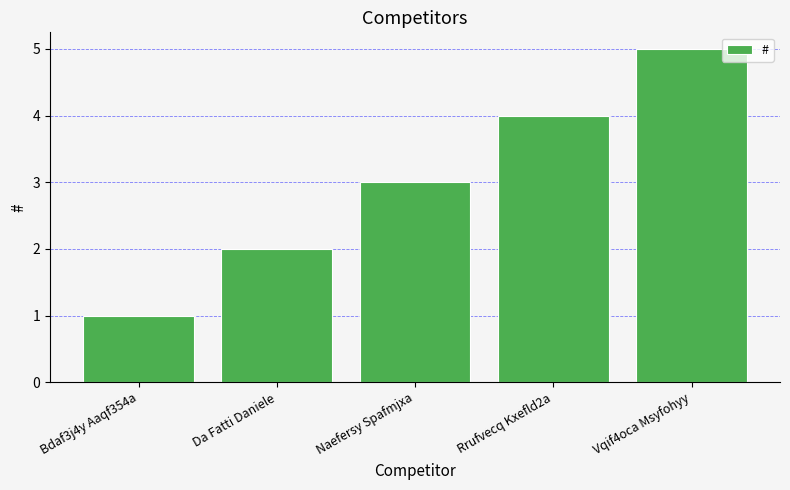

At which label is the value closest to 3?

Naefersy Spafmjxa